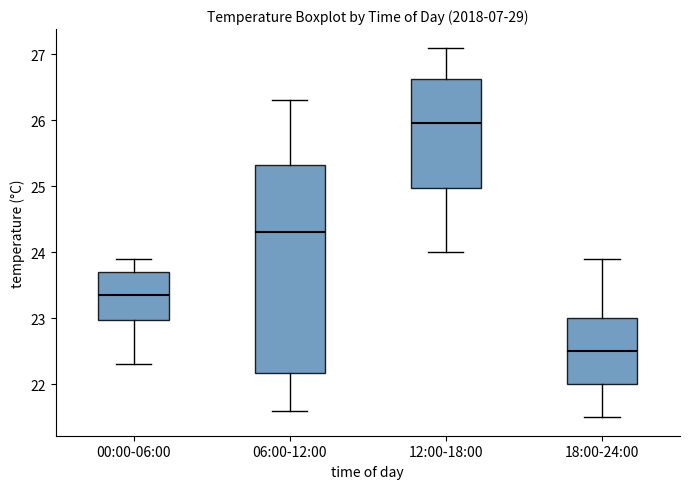

Which box has the lowest median line?

18:00-24:00